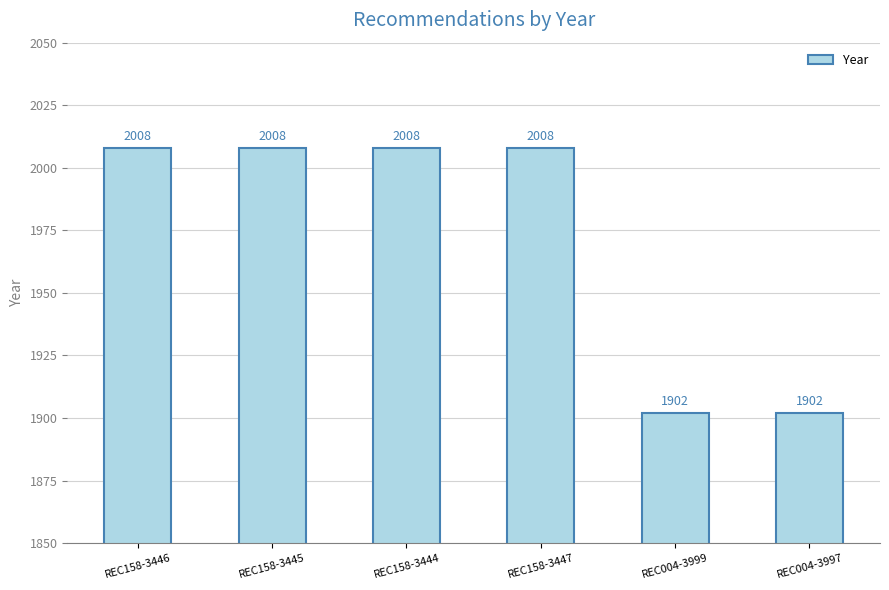

What is the greatest value displayed?

2008